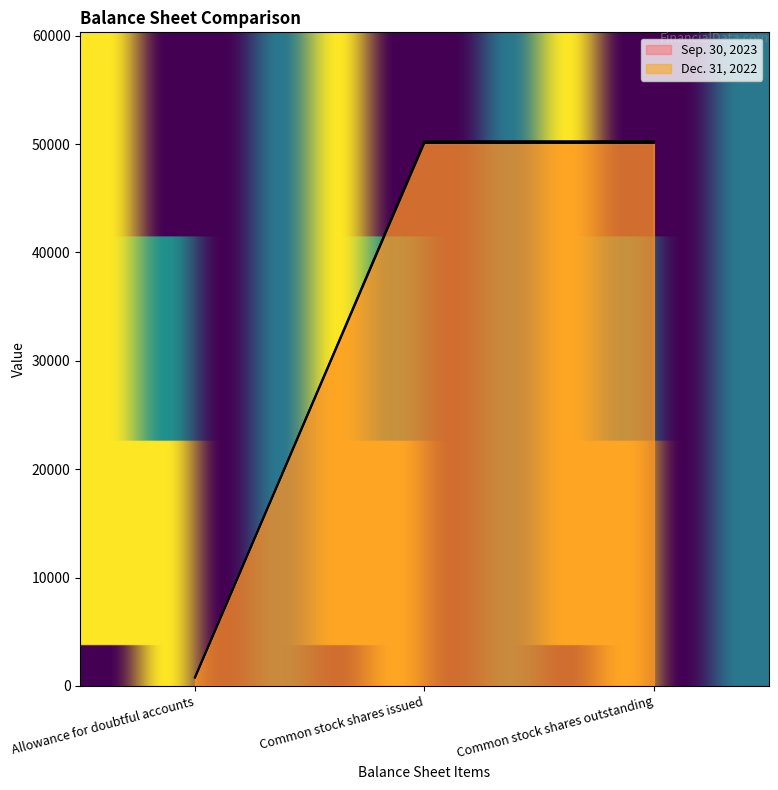

How many interior local peaks does the Dec. 31, 2022 series have?

1